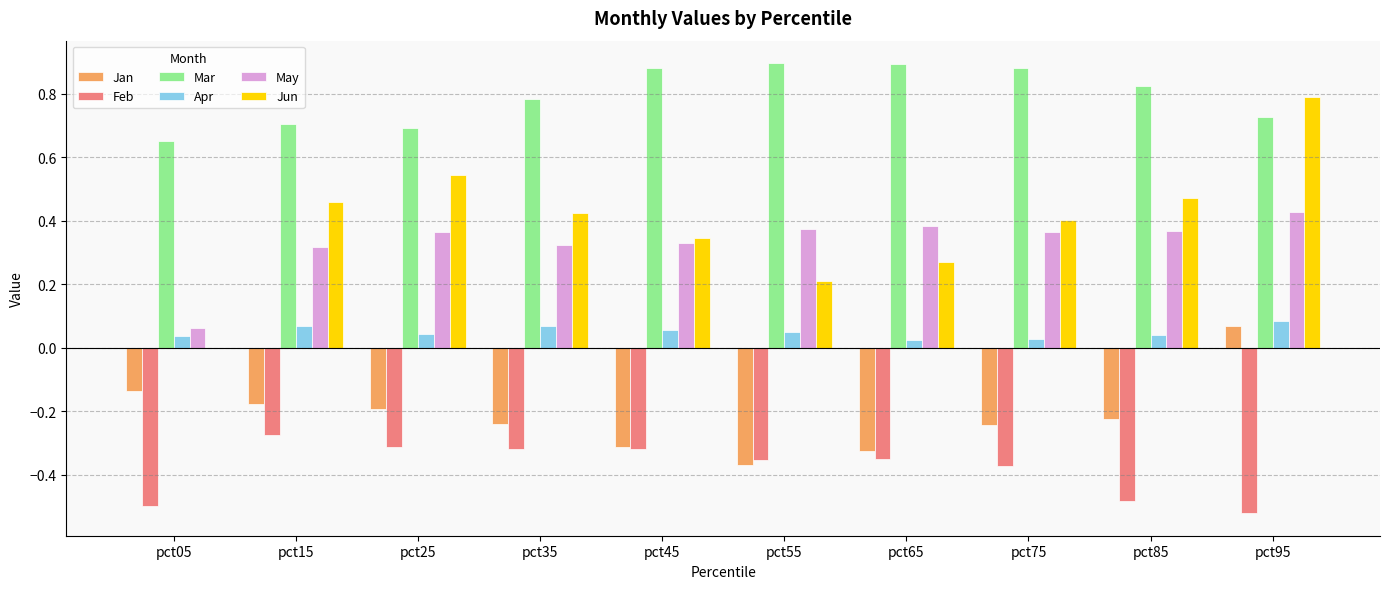

What is the sum of all Feb values?

-3.8